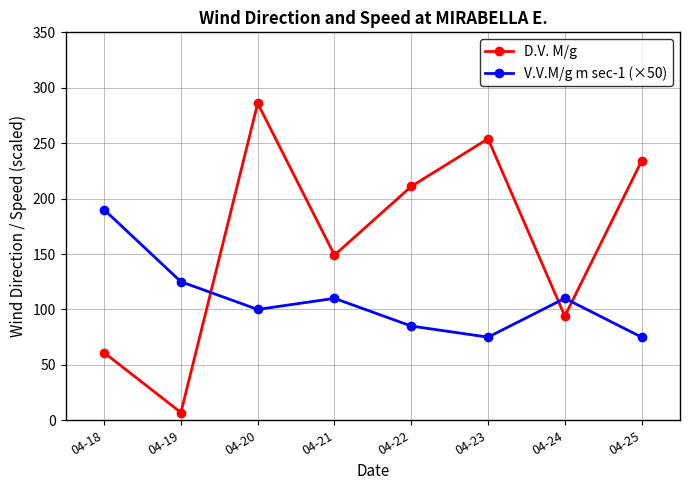

Read the D.V. M/g value at 04-25.

234.0